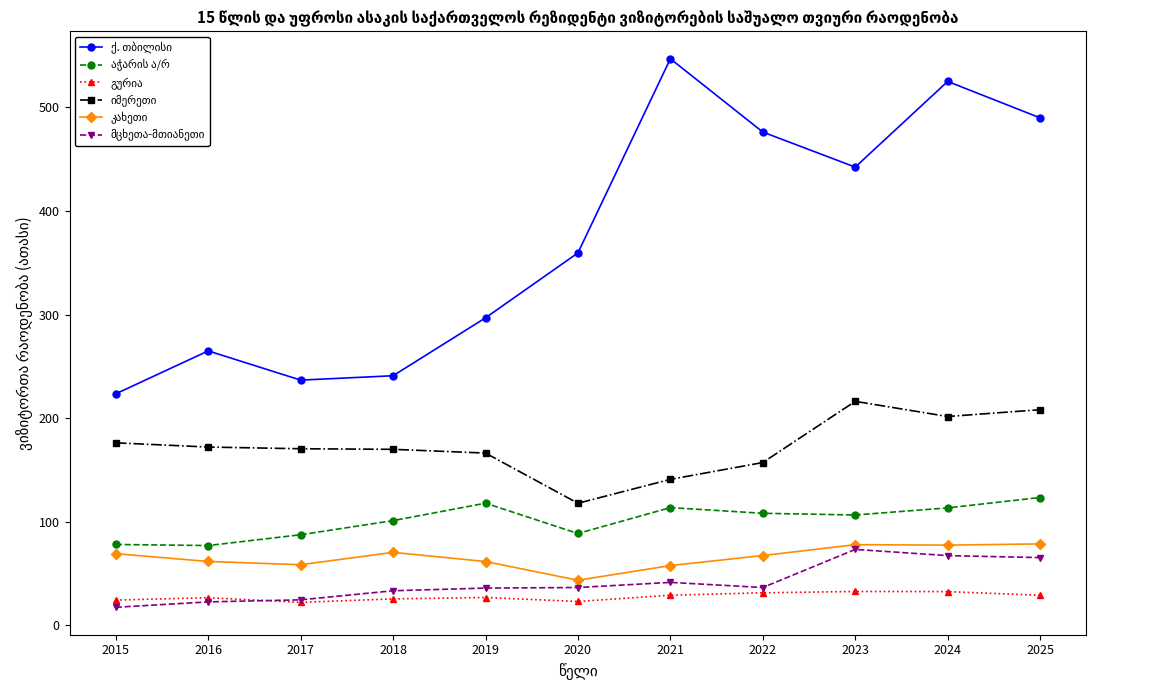

What is the total value across all series at 2021?

930.0